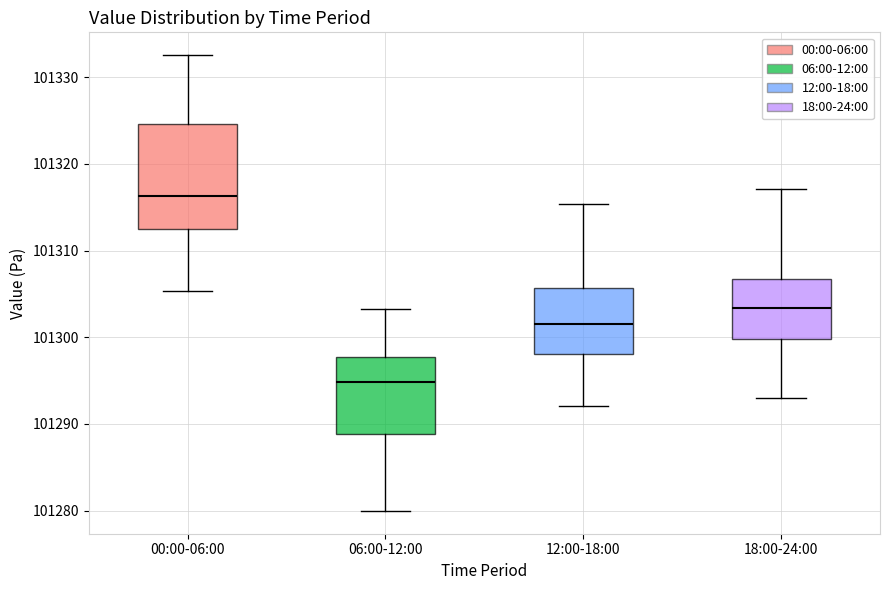

Where does the median line of the box for 00:00-06:00 sit on the y-axis? The values are not printed on the chart, so give them approximately, as read against the axis.

101316